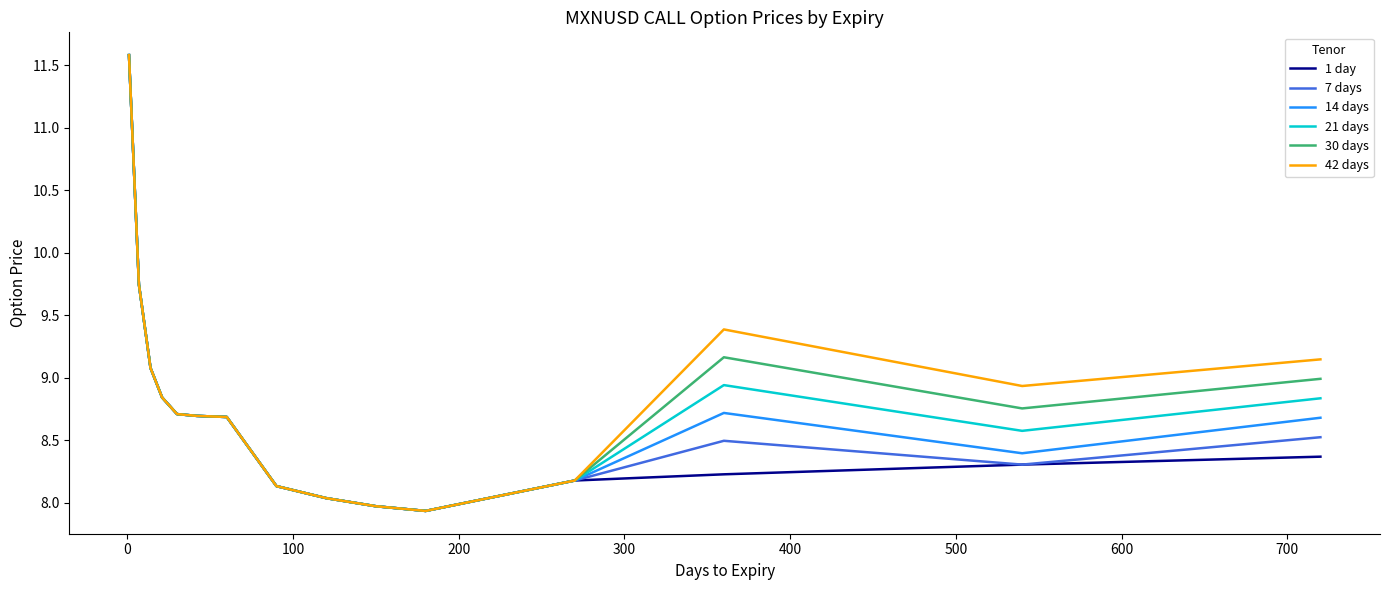

What is the minimum value for 7 days?

7.9